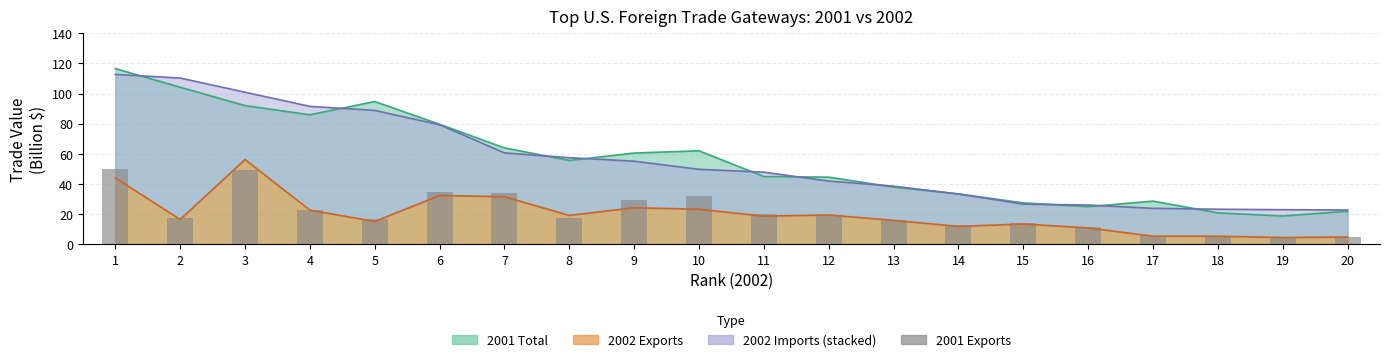

Reading left to right, what are all the values shown in this chart?

1=50.1	2=17.4	3=49.2	4=22.7	5=16.7	6=34.7	7=34.0	8=17.3	9=29.4	10=32.3	11=19.9	12=19.5	13=15.9	14=12.5	15=13.8	16=11.3	17=5.3	18=5.1	19=4.3	20=5.1